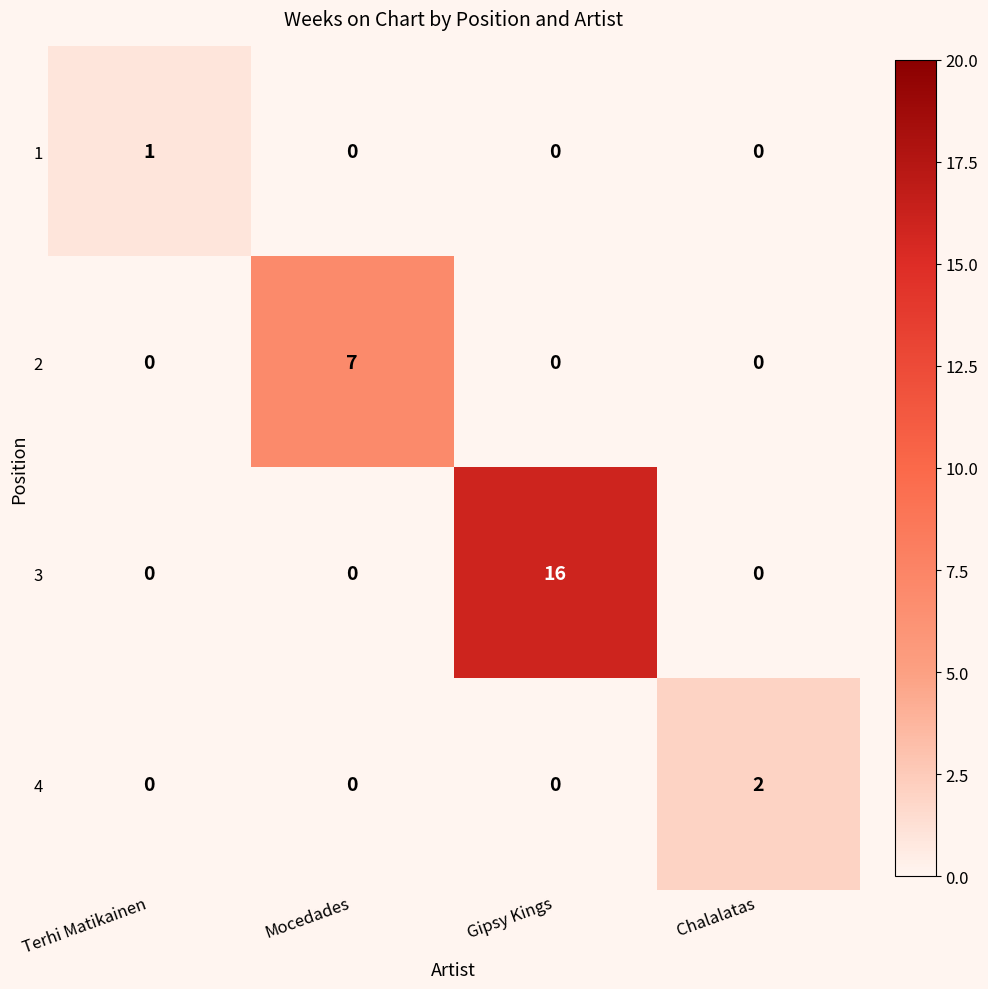

Is it true that 4 equals -1 at Mocedades?

False